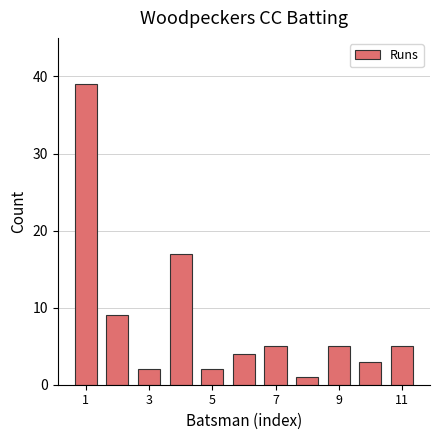

What is the maximum value shown in the chart?

39